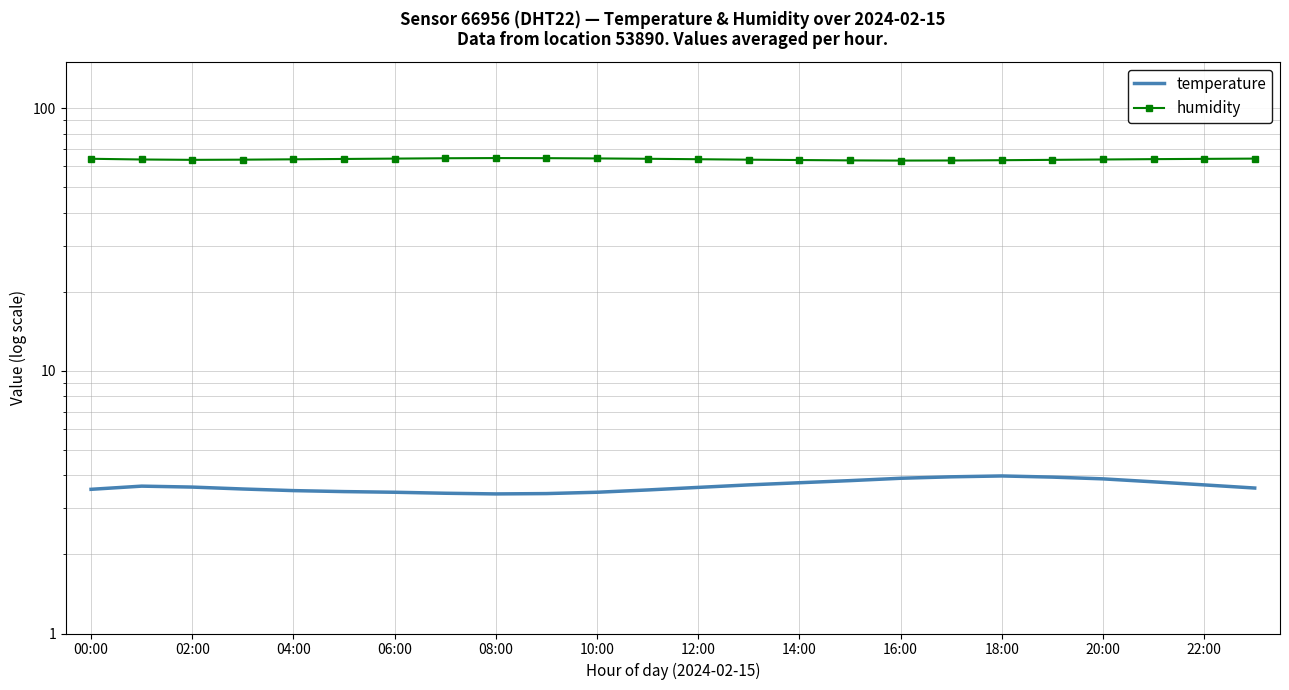

In temperature, how many points are higher than both neighbors (excluding endpoints)?

2